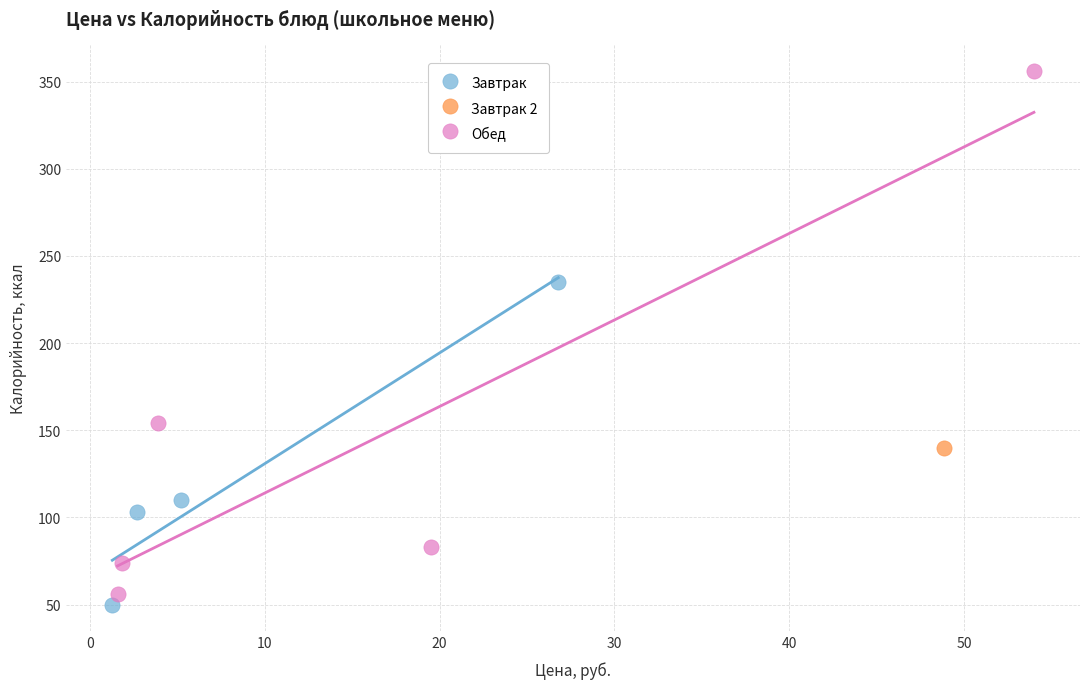

What are all the series names shown in the legend?

Завтрак, Завтрак 2, Обед